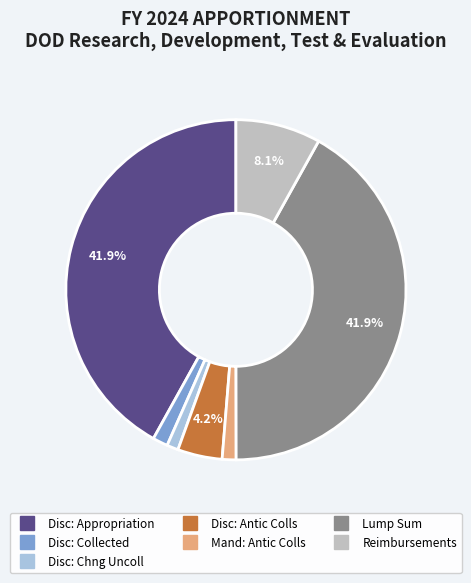

Does any single category account for the majority?

No